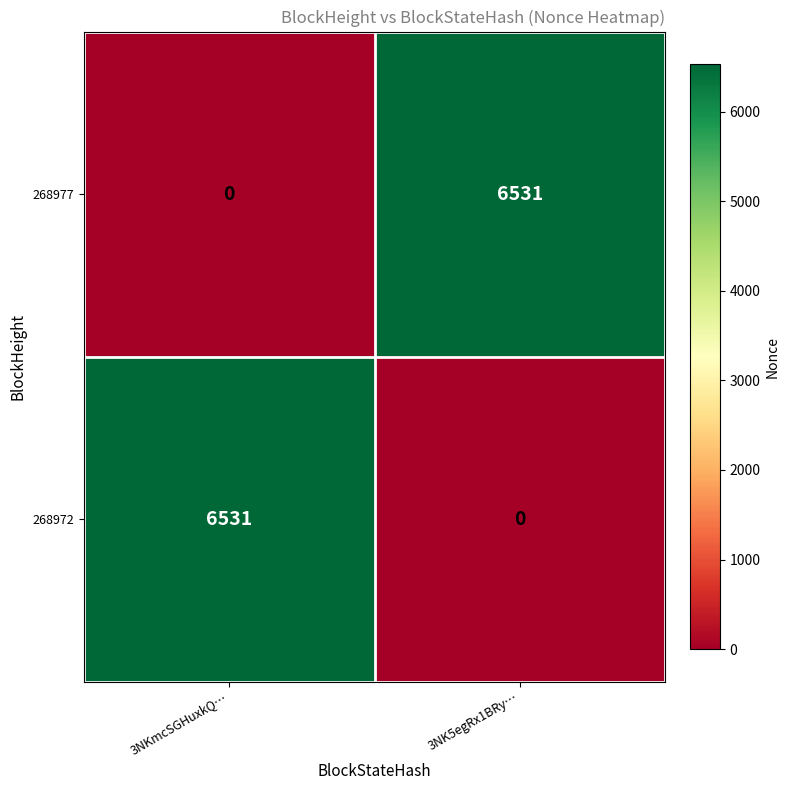

At which label is 268977 closest to 3265?

3NKmcSGHuxkQ…